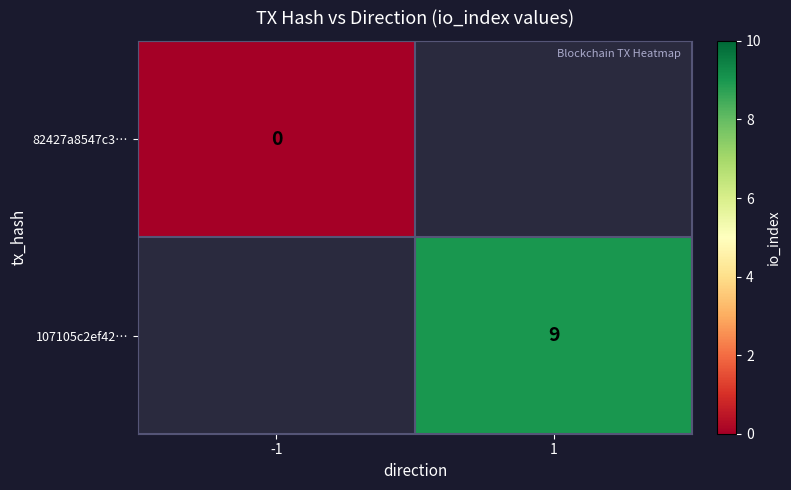

True or false: 107105c2ef42… has a value of 2 at 1.

False